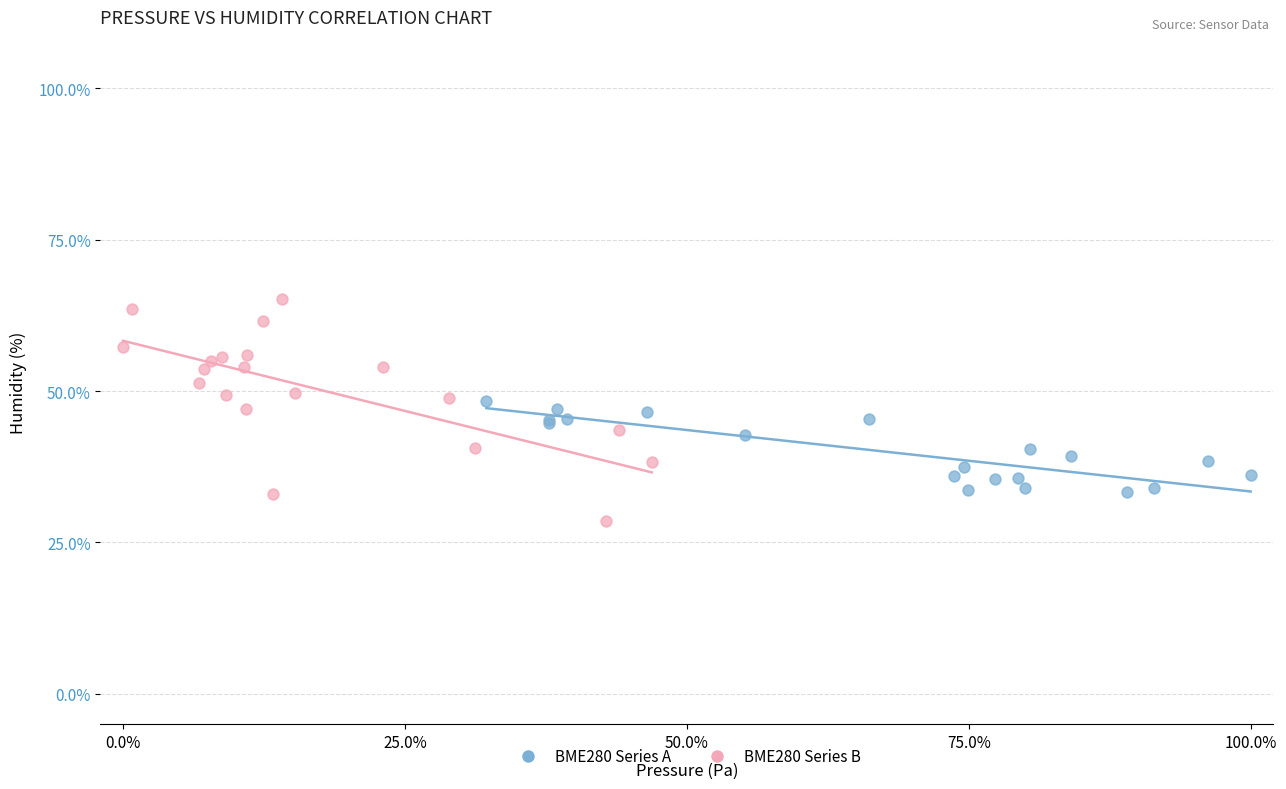

Which series reaches the maximum Y coordinate?

BME280 Series B